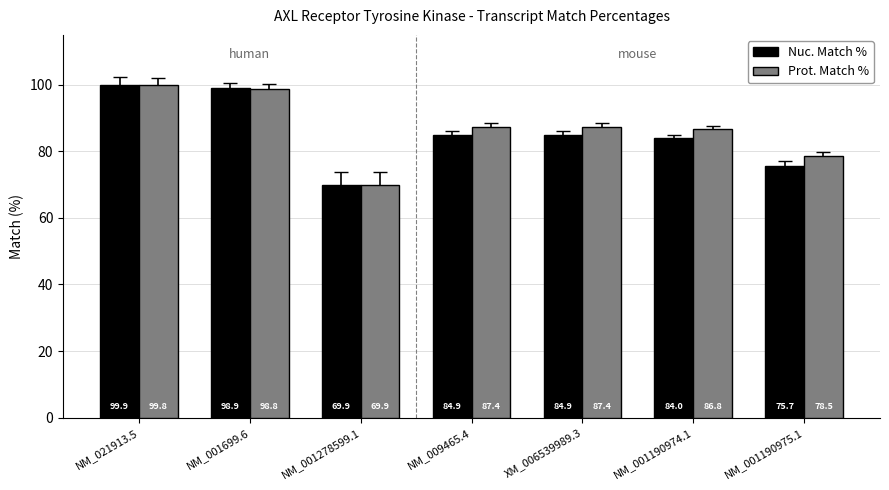

What is the difference between the second highest and minimum values in the Nuc. Match % series?

29.0